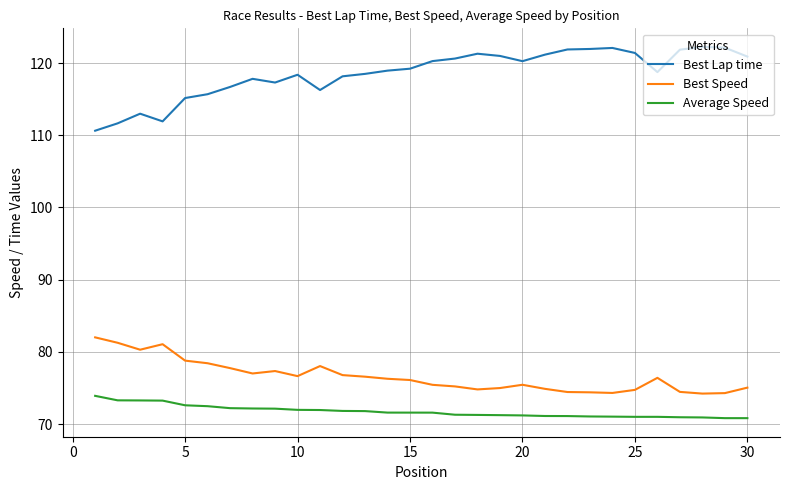

Rank the series by their maximum value, from lowest to highest.

Average Speed, Best Speed, Best Lap time